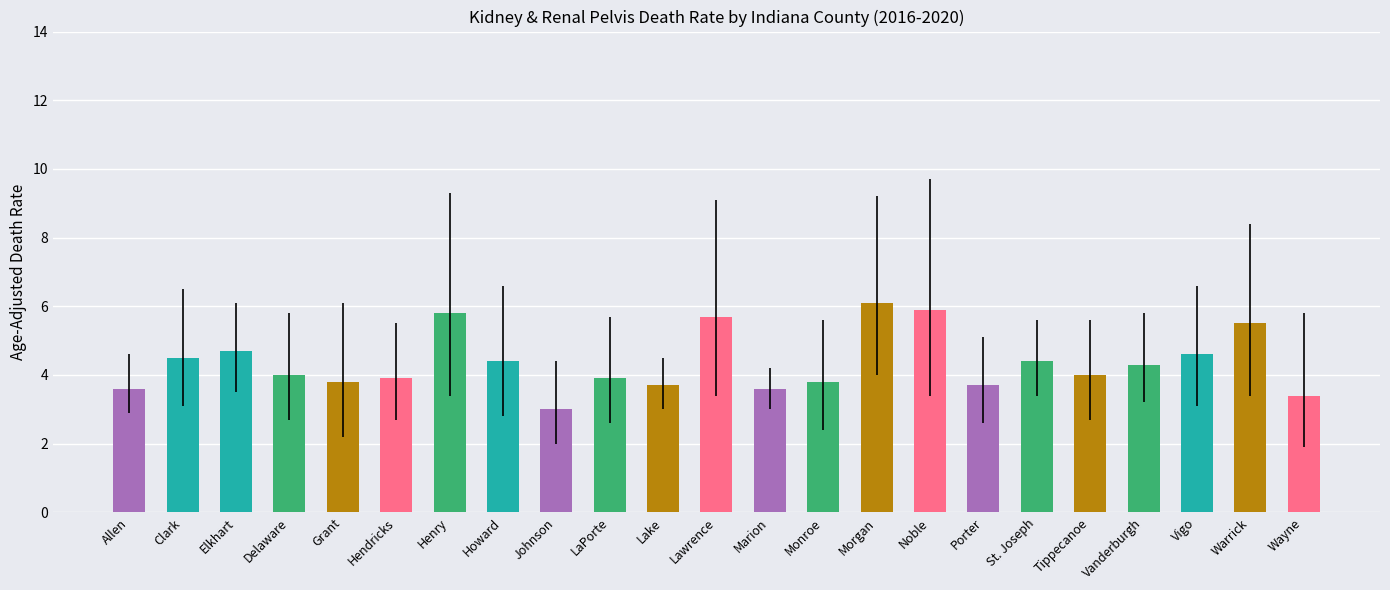

True or false: the data shows 7.0 at Vigo.

False